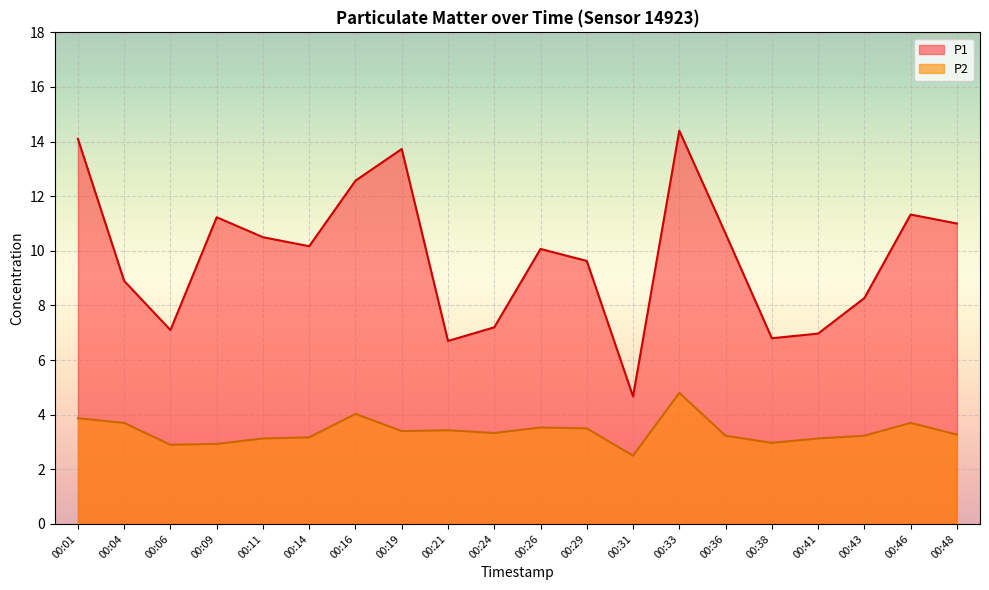

True or false: P1 and P2 cross at least once.

False